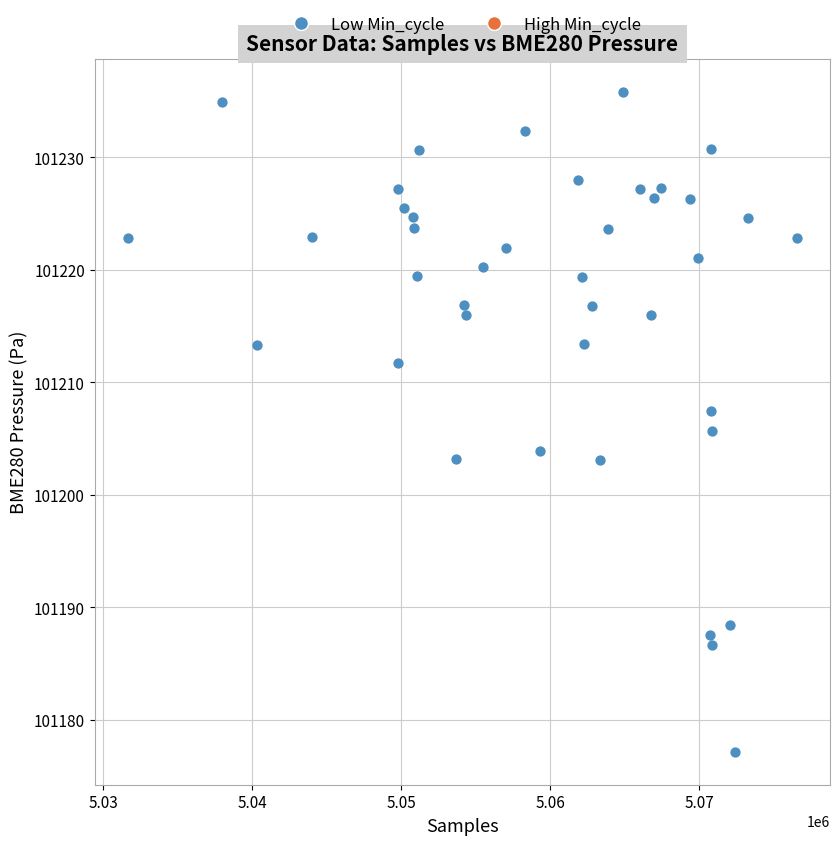

What is the range of X values (max minus min)?

44855.0